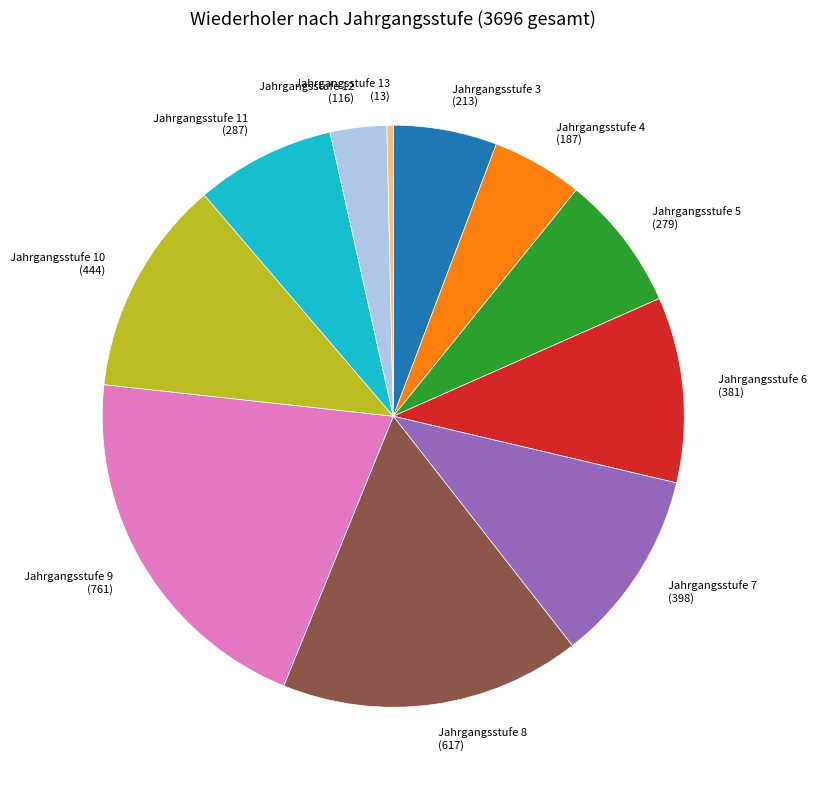

Is there a majority slice in this chart?

No